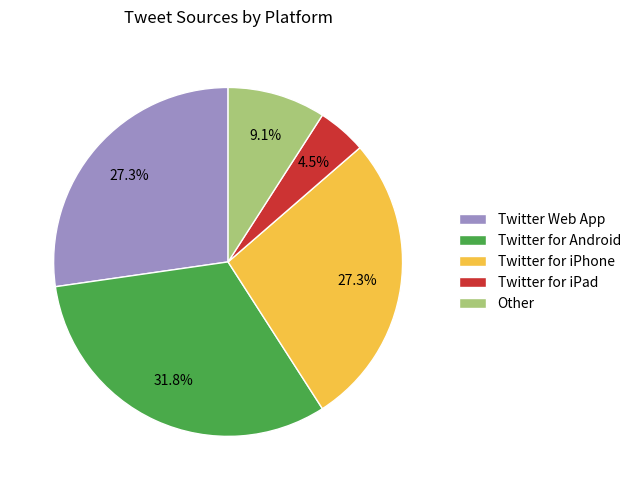

What is the ratio of the value at Twitter for Android to the value at Twitter for iPhone?

1.2